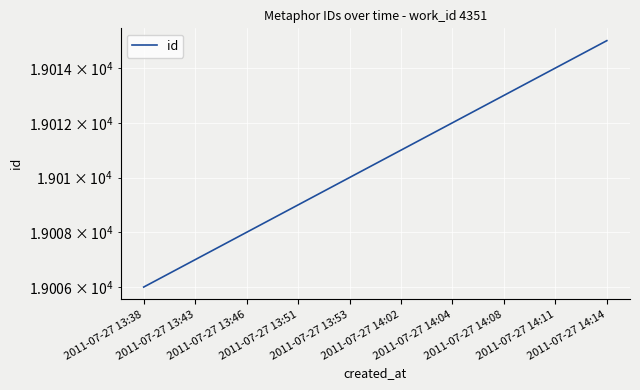

True or false: the data shows 19011 at 2011-07-27 14:02.

True